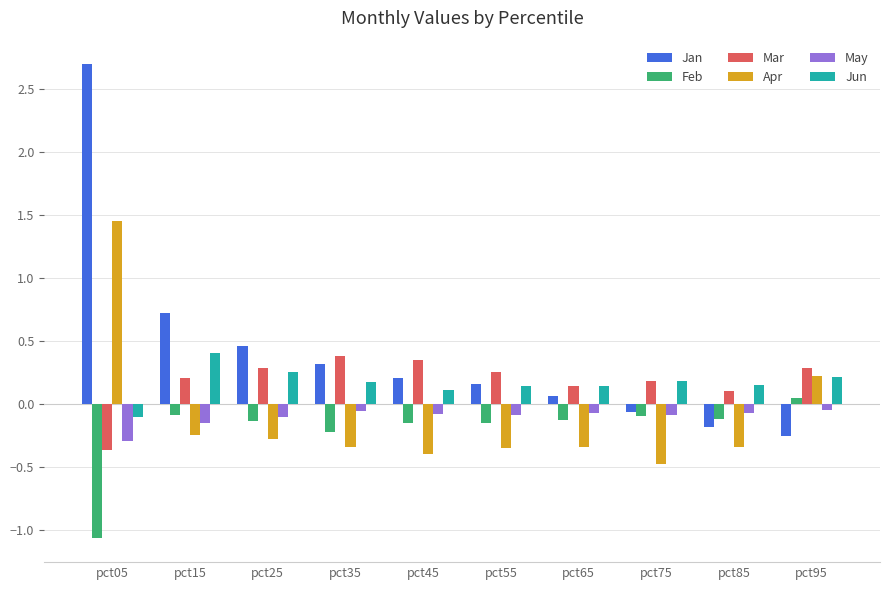

How many positive values does the Feb series have?

1